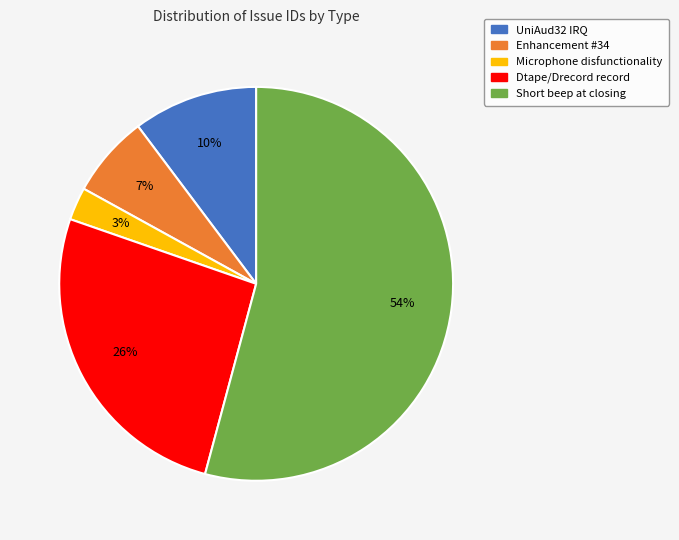

Combined, do Dtape/Drecord record and Enhancement #34 account for over 50%?

No